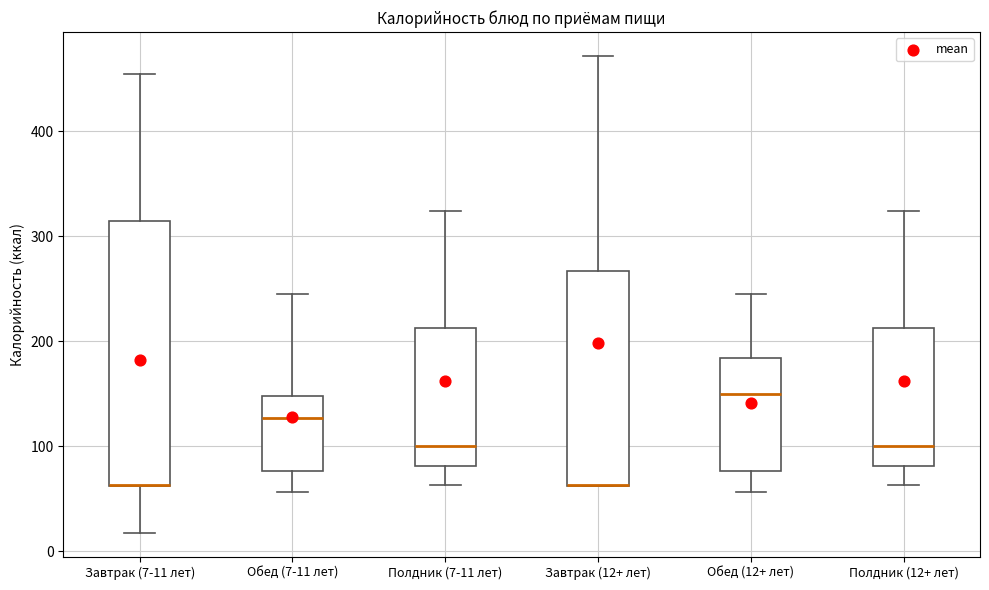

Which box is the tallest, from its lower edge to its upper edge?

Завтрак (7-11 лет)